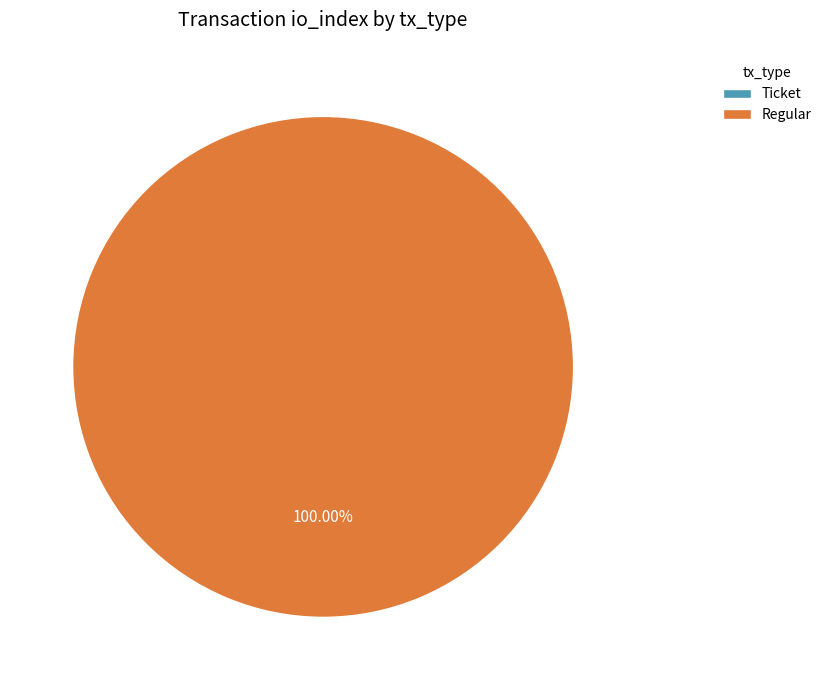

Does Ticket account for over 50% of the chart?

No